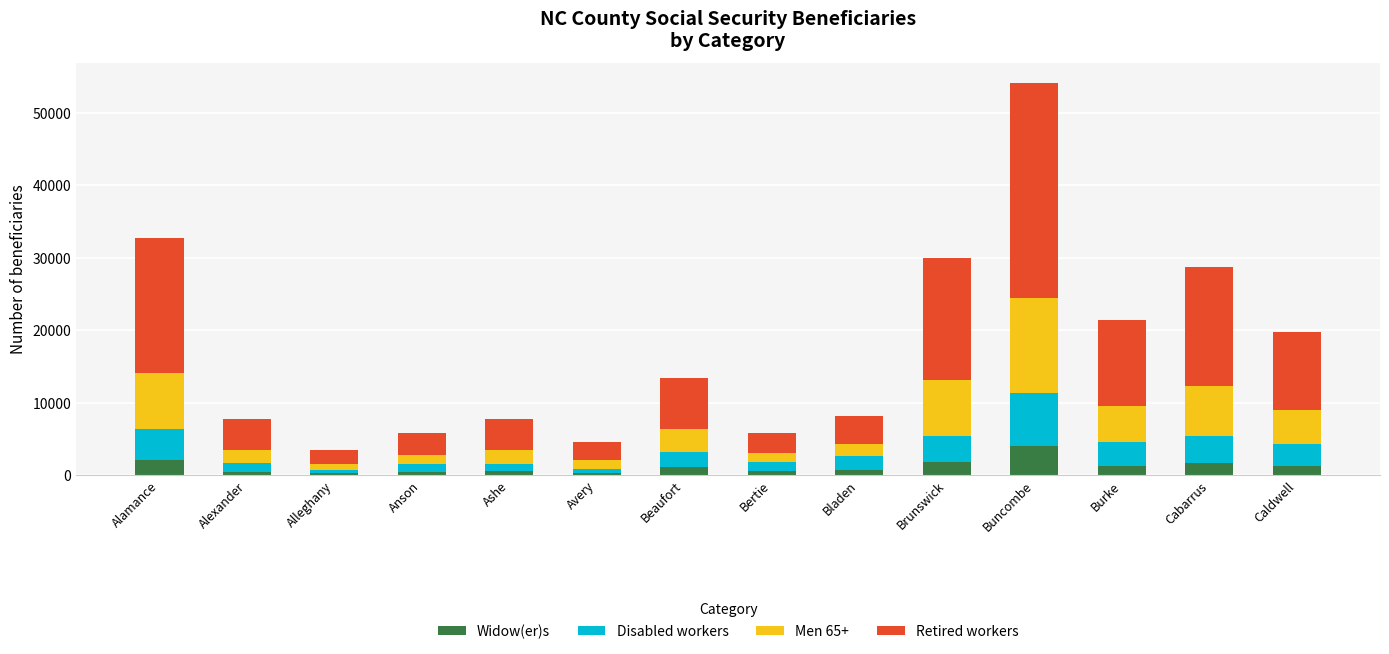

What is the highest value of the Widow(er)s series?

3980